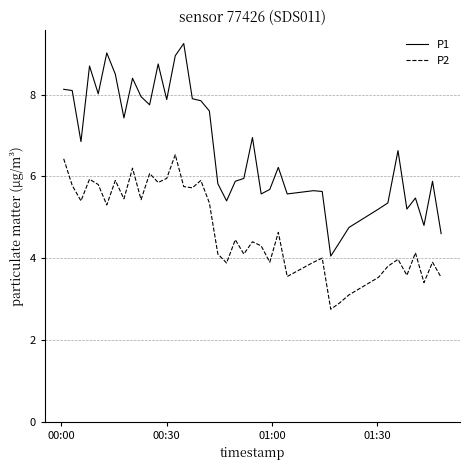

Which series has the largest range (max minus min)?

P1